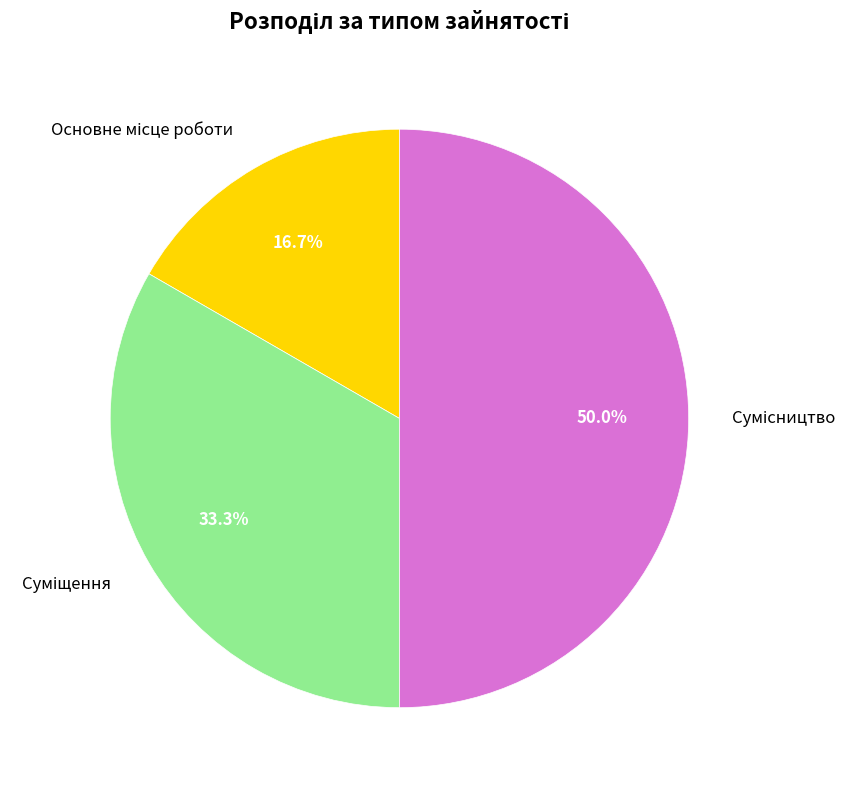

To the nearest percent, what is the combined percentage of Суміщення and Основне місце роботи?

50%